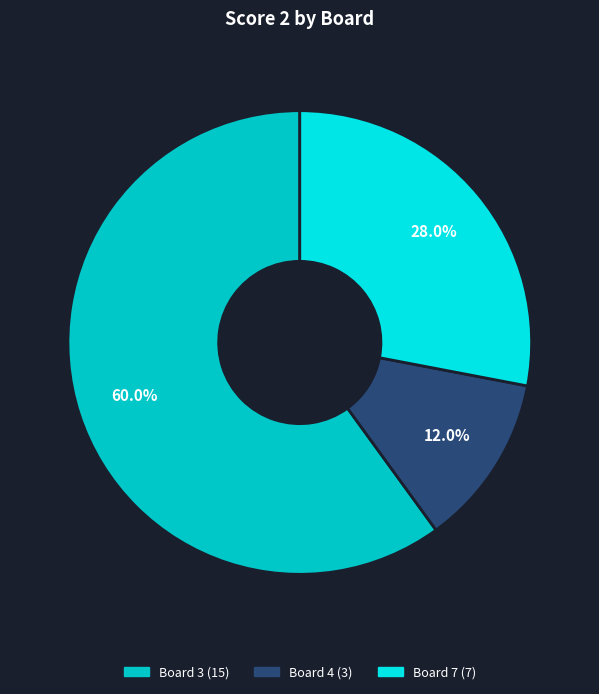

To the nearest percent, what is the difference between the largest and smallest slice percentages?

48%